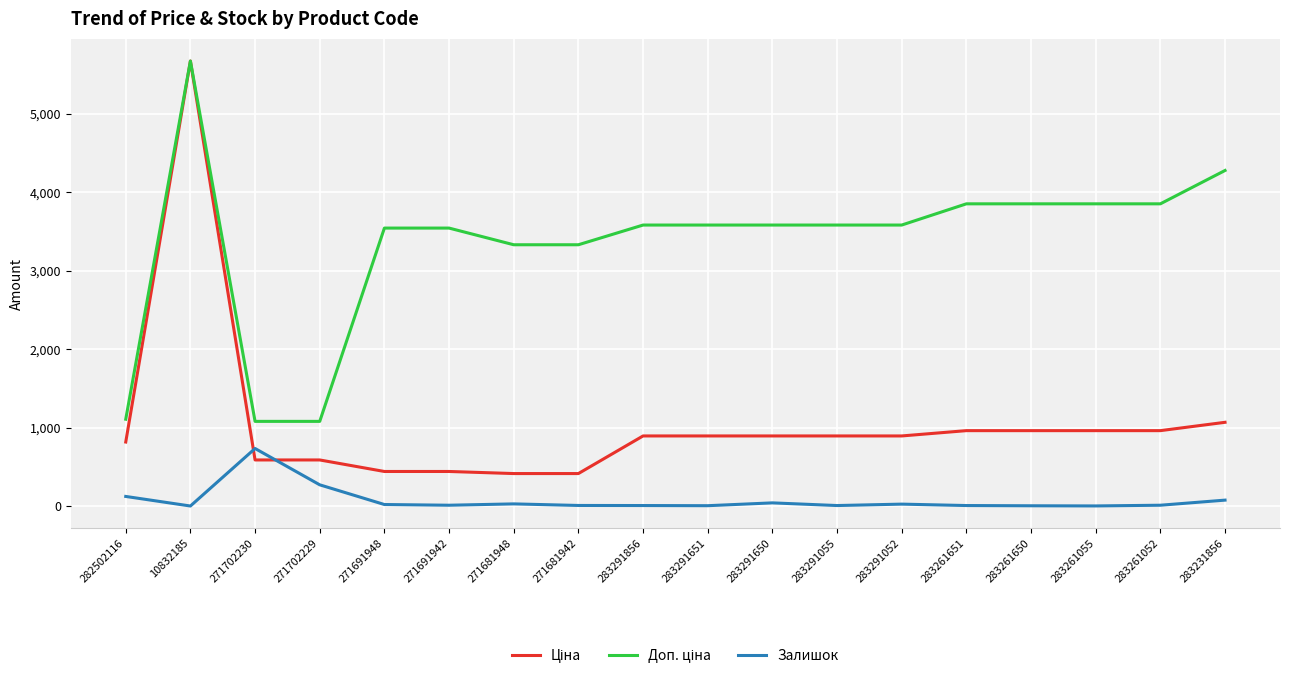

What is the difference between the highest and lowest values at 271702230?

491.7